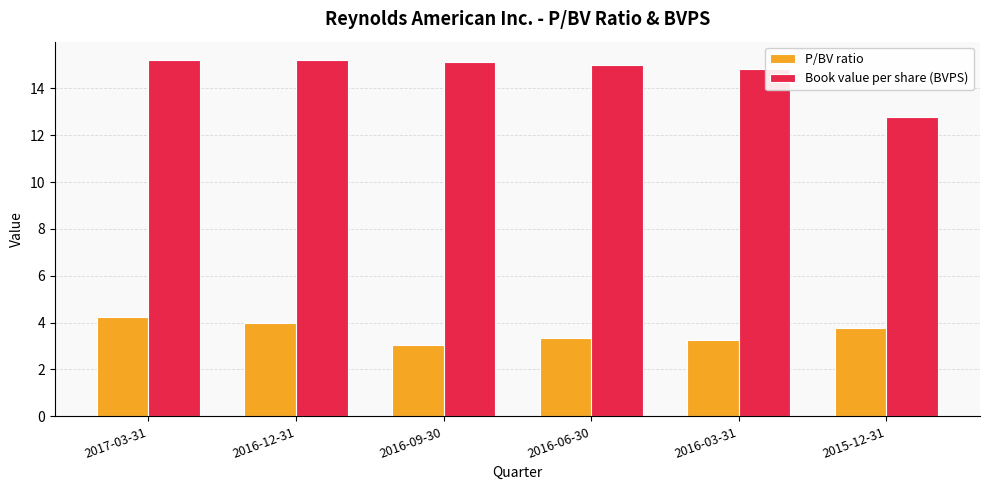

List the series in order of their overall mean, lowest first.

P/BV ratio, Book value per share (BVPS)